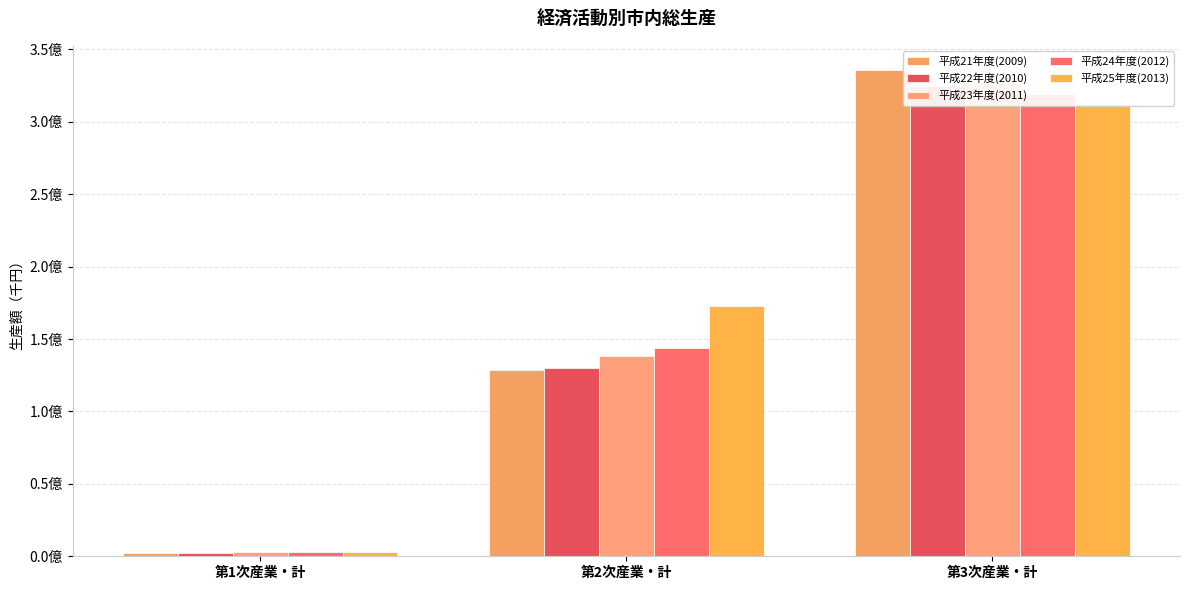

At which label does 平成21年度(2009) reach its minimum?

第1次産業・計